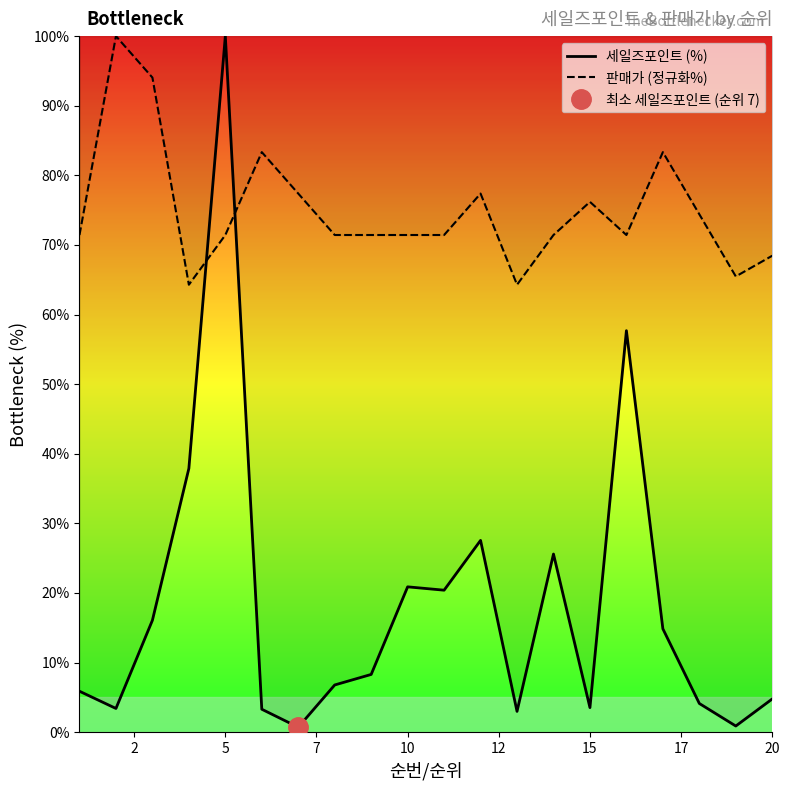

True or false: 세일즈포인트 (%) has a value of 100.0 at 5.

True